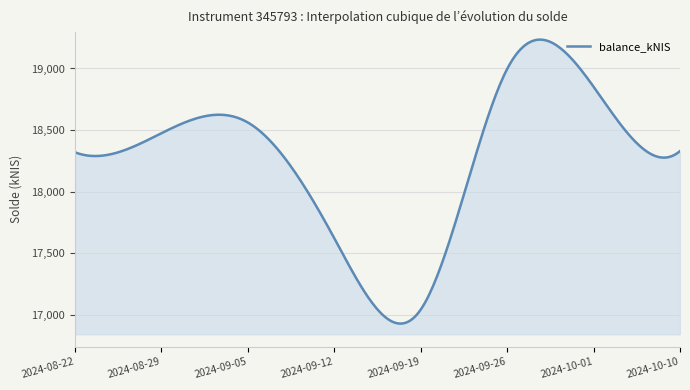

What is the greatest value displayed?

19234.0